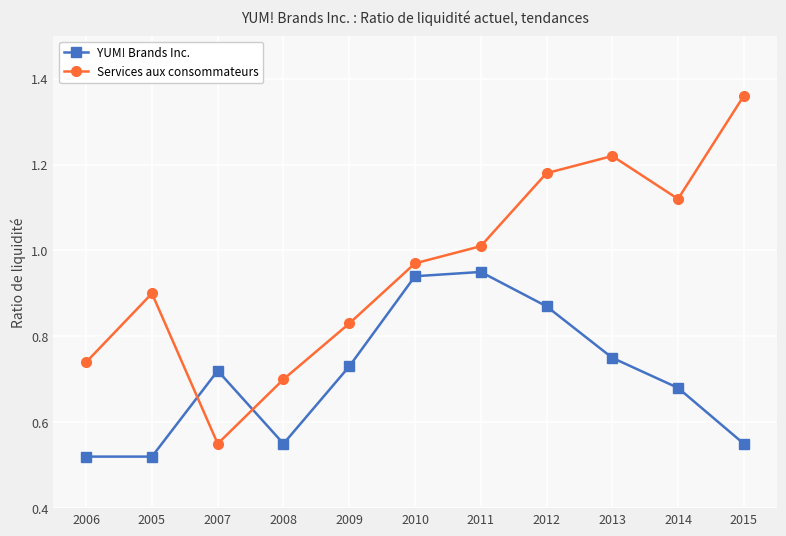

What are all the series names shown in the legend?

YUM! Brands Inc., Services aux consommateurs